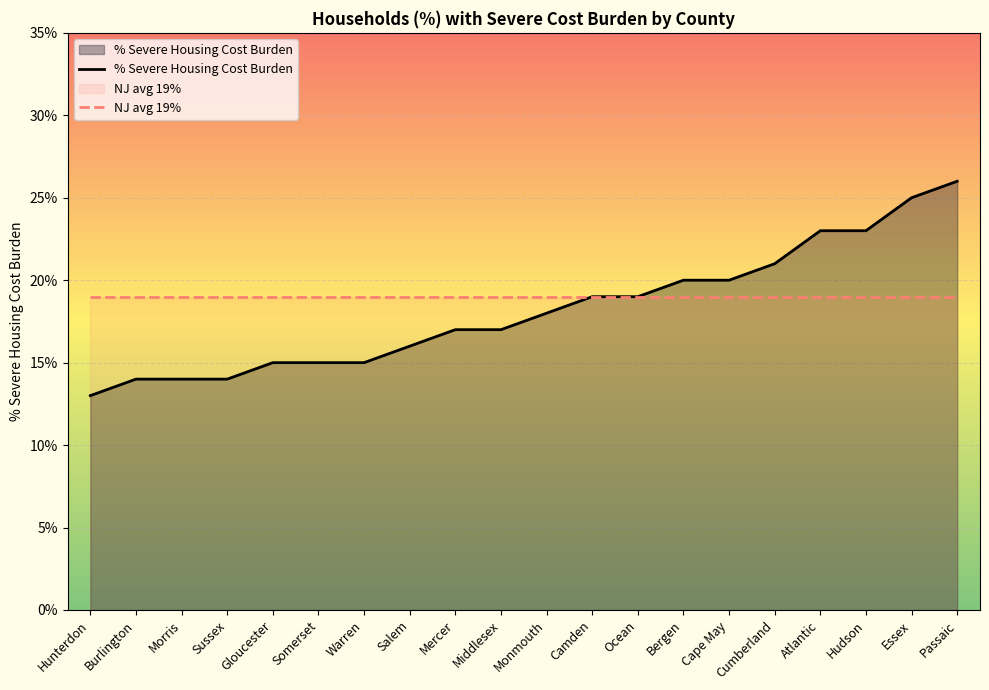

True or false: % Severe Housing Cost Burden has more than 0 points higher than both neighbors.

False